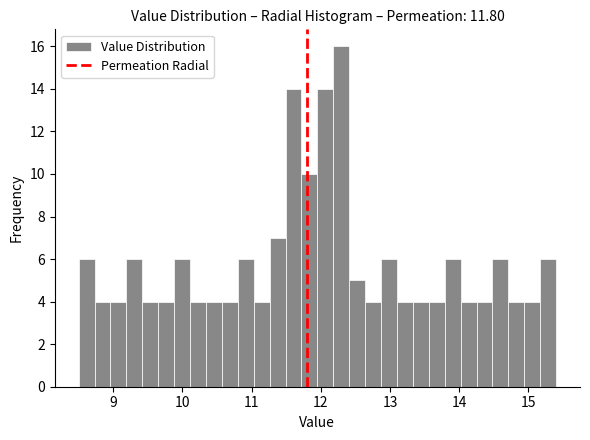

Read against the x-axis, roughly where is the centre of the tallest bar?

12.3